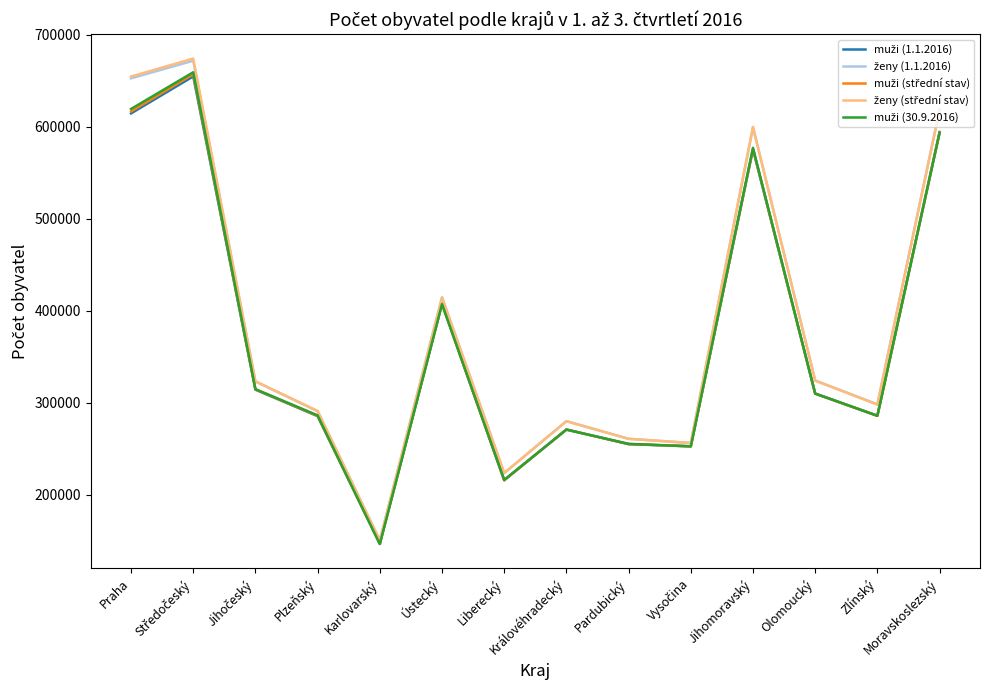

What is the greatest value displayed?

674336